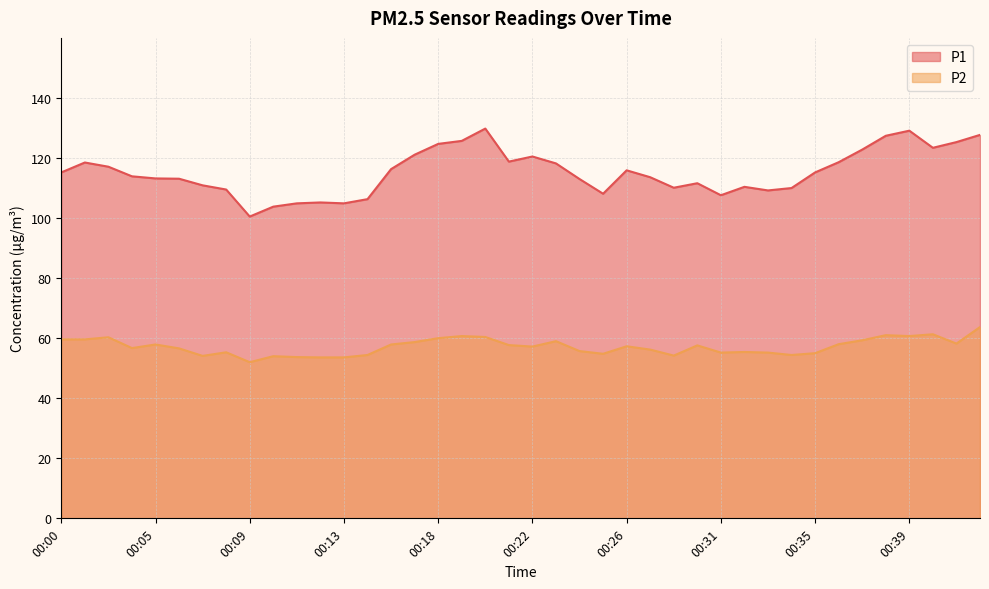

The P1 series shows 113.0 at 00:24. True or false?

True